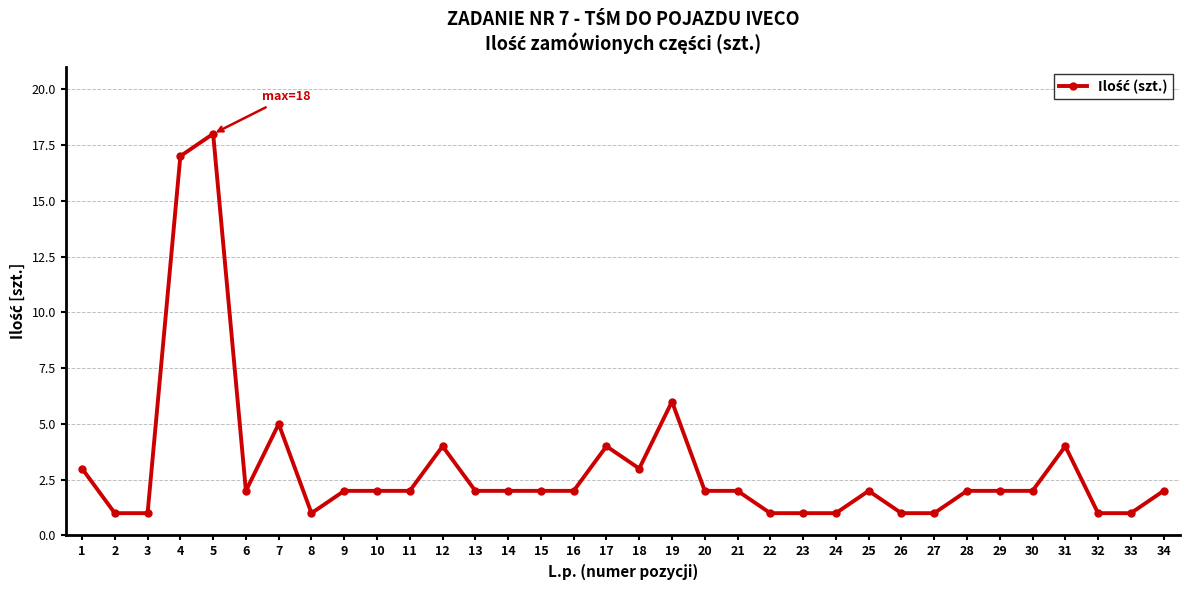

True or false: the data shows 31 at 5.

False